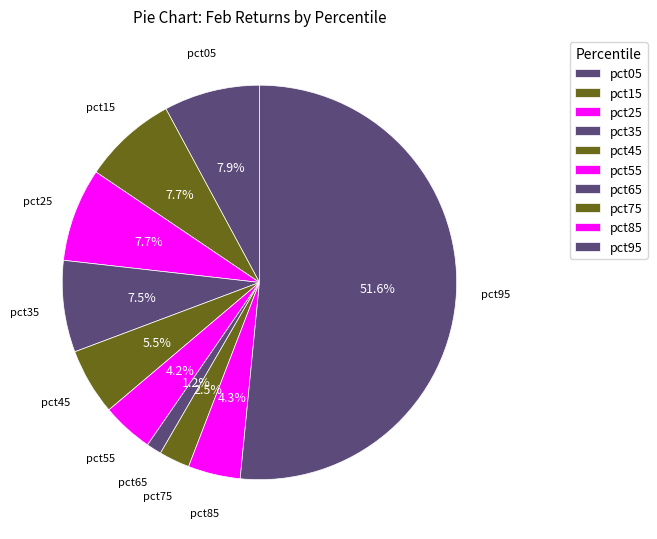

Is it true that pct45 is 19% of the pie?

False